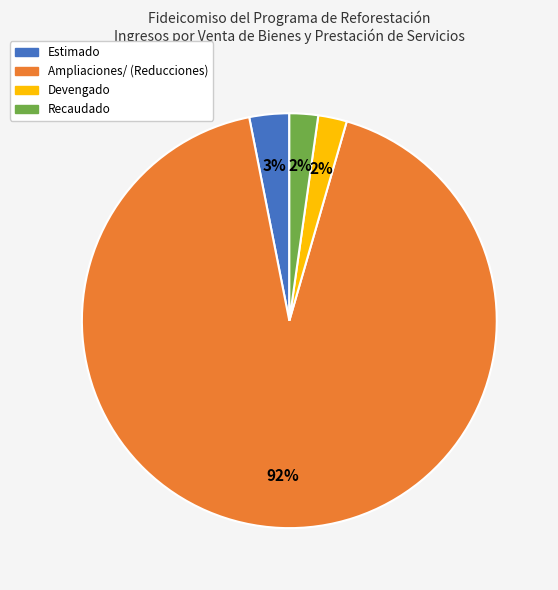

Is it true that Recaudado is 2% of the pie?

True